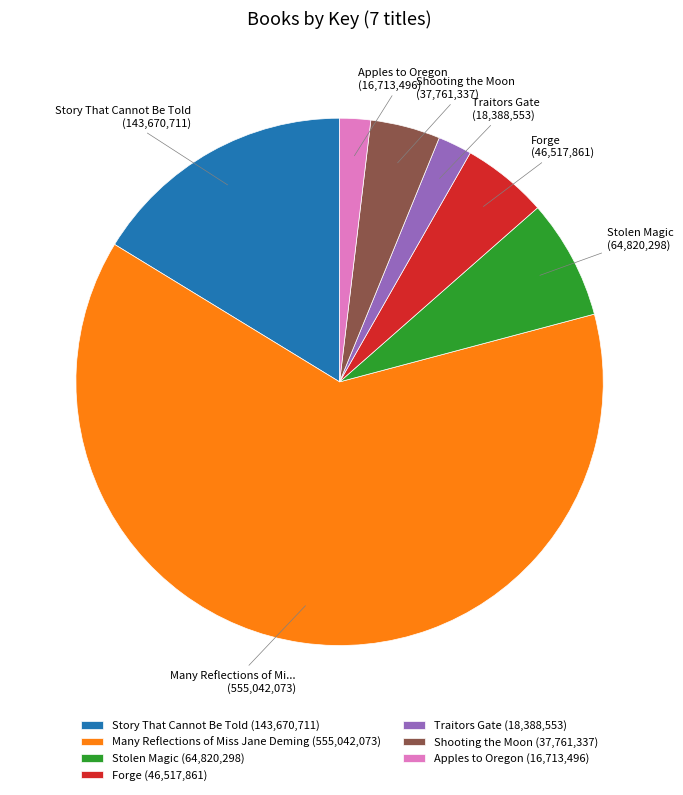

Is Many Reflections of Miss Jane Deming the majority of the pie?

Yes